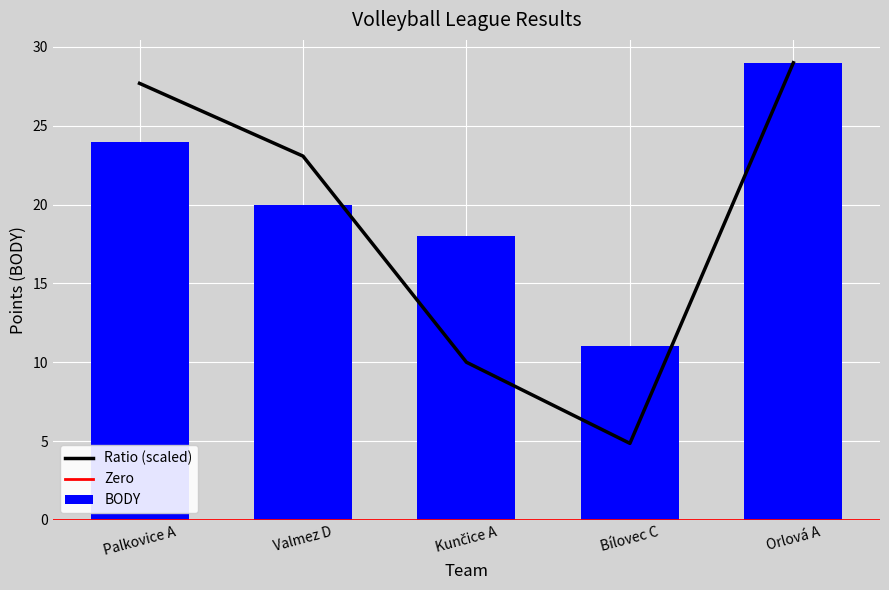

Which category has the lowest value in the BODY series?

Bílovec C